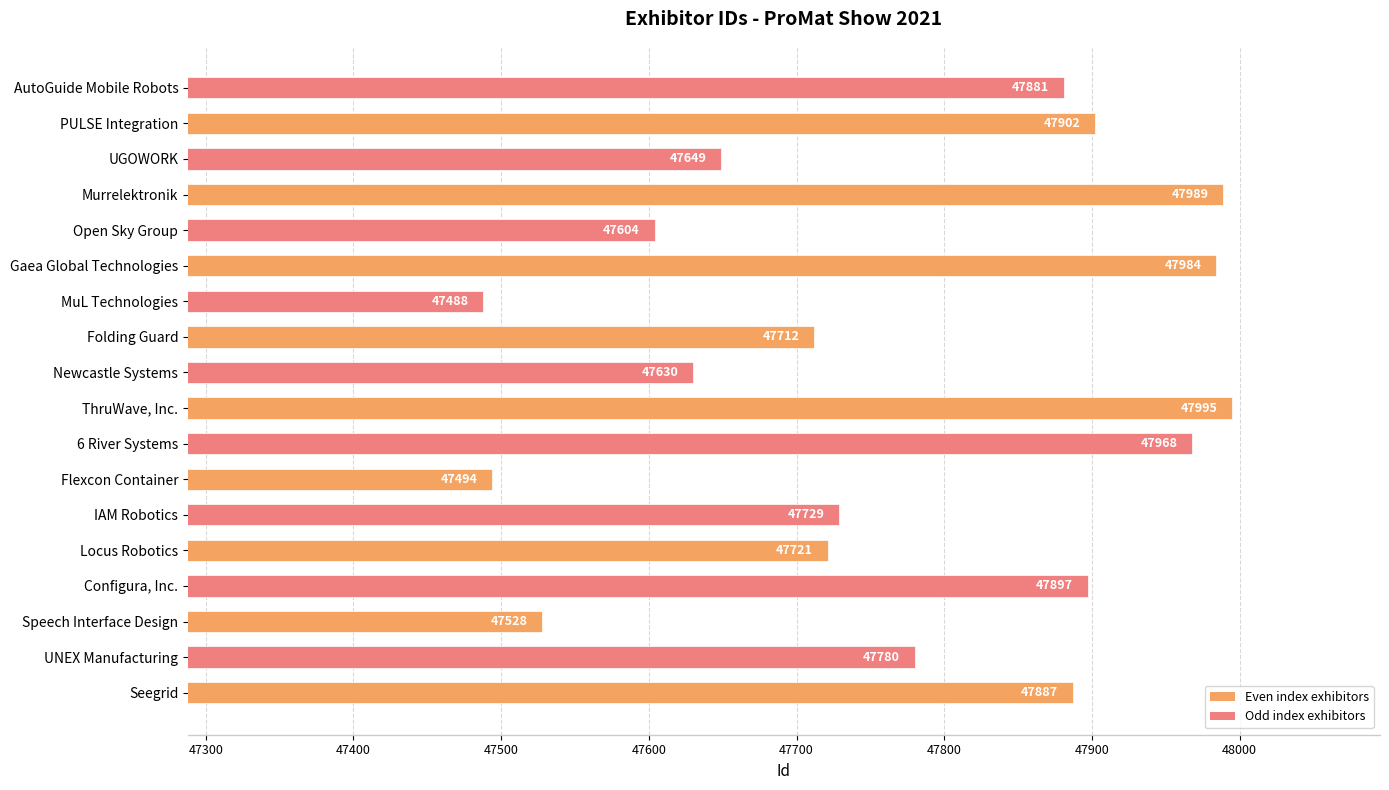

List the labels in order of value, smallest first.

MuL Technologies, Flexcon Container, Speech Interface Design, Open Sky Group, Newcastle Systems, UGOWORK, Folding Guard, Locus Robotics, IAM Robotics, UNEX Manufacturing, AutoGuide Mobile Robots, Seegrid, Configura, Inc., PULSE Integration, 6 River Systems, Gaea Global Technologies, Murrelektronik, ThruWave, Inc.